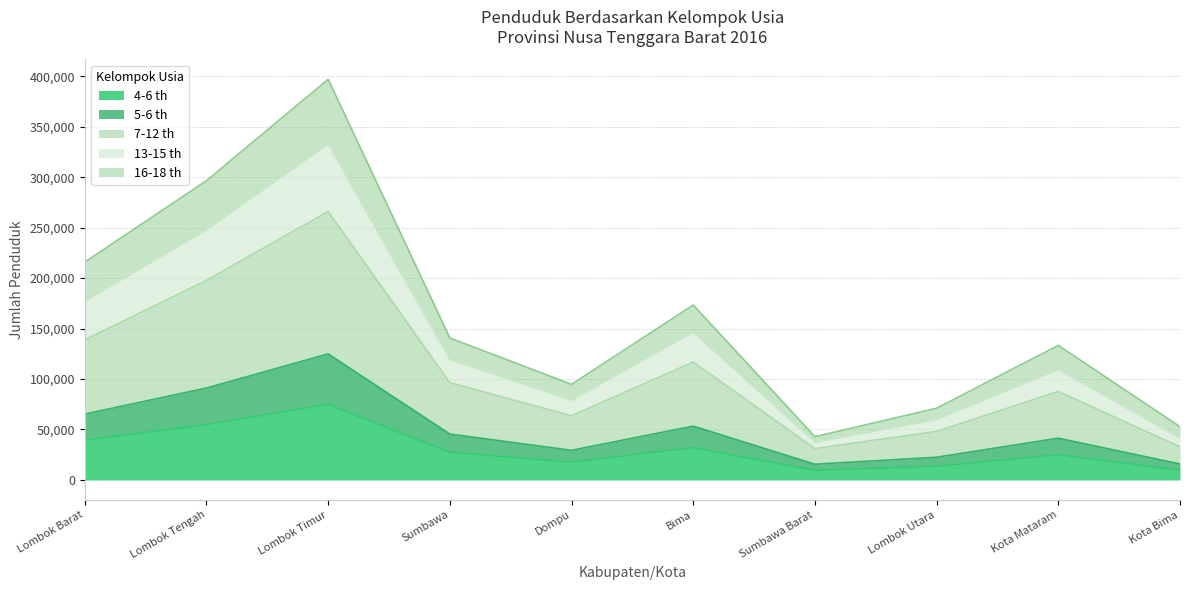

What is the greatest value displayed?

397022